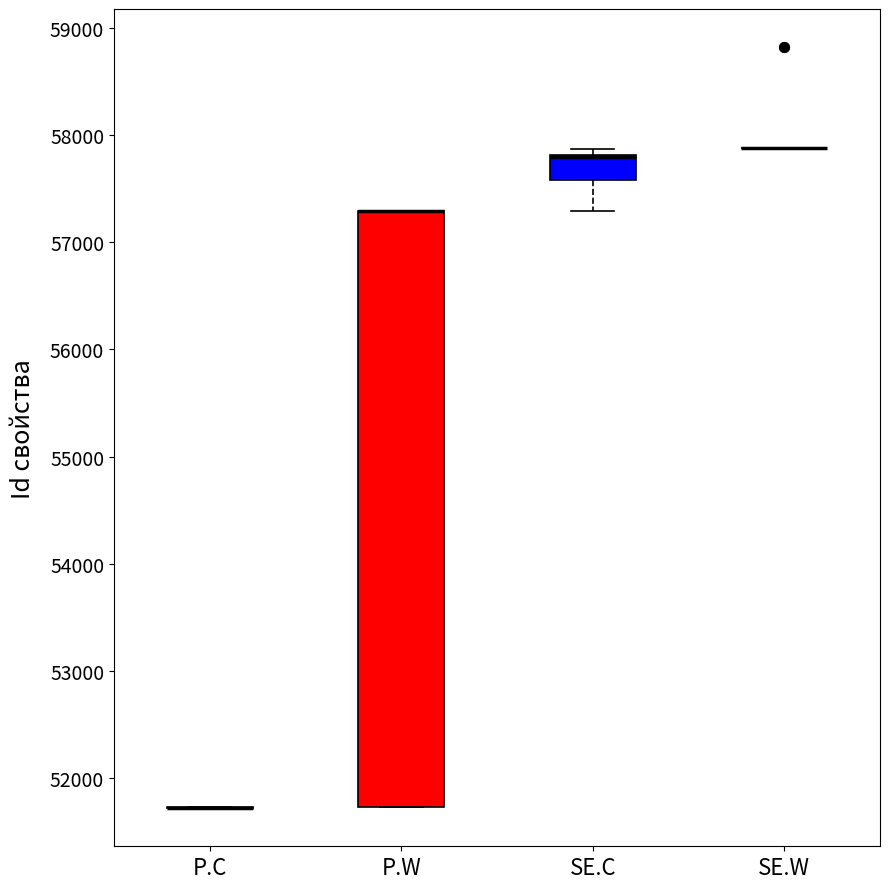

Reading left to right, read every box against the y-axis: the position of its median line, the range the box covers, and the ends of its whiskers. The values are not printed on the chart, so give them approximately, as read against the axis.

P.C: box collapsed to a line at 51700, whiskers 51700 to 51700
P.W: median 57300 (drawn on the box's upper edge), box 51700 to 57300, whiskers 51700 to 57300
SE.C: median 57800 (drawn on the box's upper edge), box 57600 to 57800, whiskers 57300 to 57900
SE.W: box collapsed to a line at 57900, whiskers 57900 to 57900